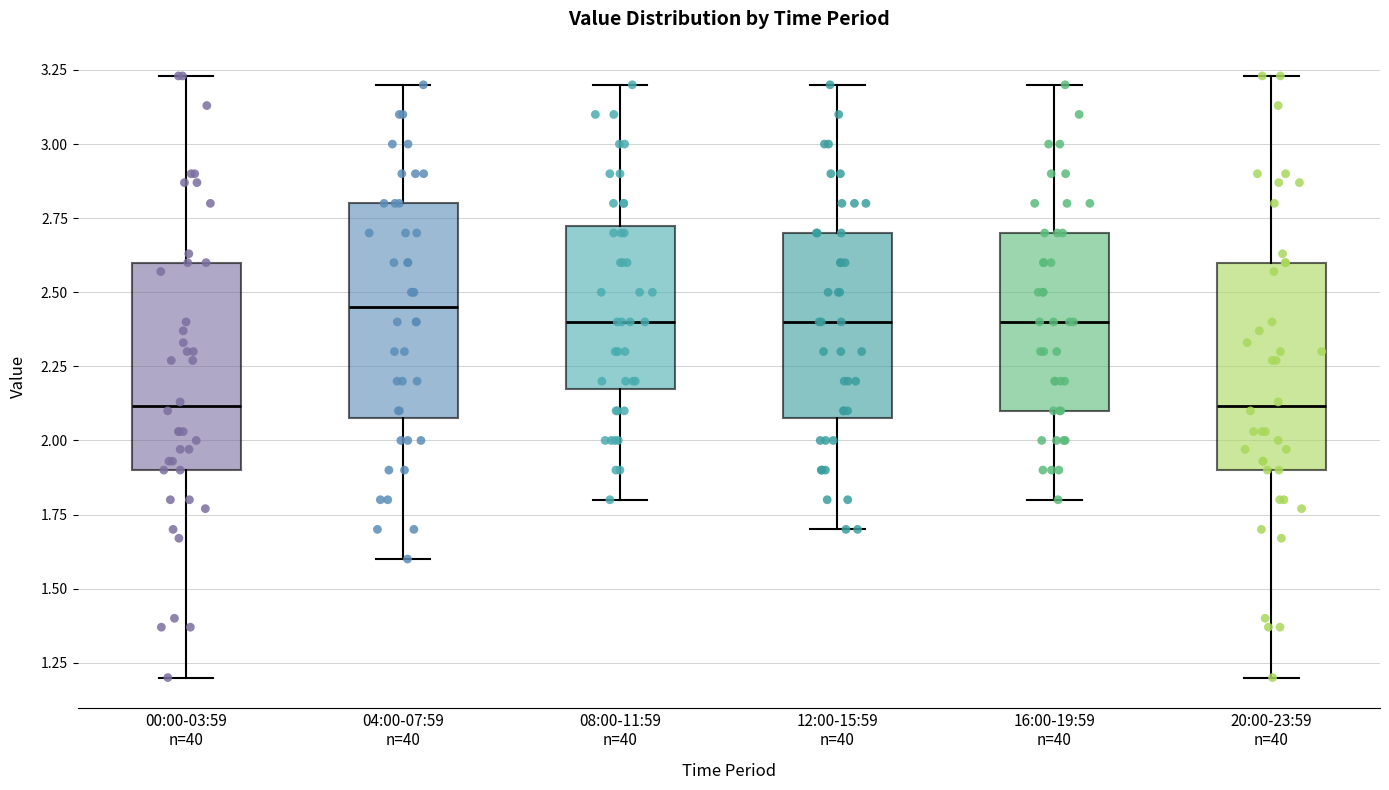

Reading left to right, read every box against the y-axis: the position of its median line, the range the box covers, and the ends of its whiskers. The values are not printed on the chart, so give them approximately, as read against the axis.

00:00-03:59 n=40: median 2.10, box 1.90 to 2.60, whiskers 1.20 to 3.25
04:00-07:59 n=40: median 2.45, box 2.10 to 2.80, whiskers 1.60 to 3.20
08:00-11:59 n=40: median 2.40, box 2.20 to 2.75, whiskers 1.80 to 3.20
12:00-15:59 n=40: median 2.40, box 2.10 to 2.70, whiskers 1.70 to 3.20
16:00-19:59 n=40: median 2.40, box 2.10 to 2.70, whiskers 1.80 to 3.20
20:00-23:59 n=40: median 2.10, box 1.90 to 2.60, whiskers 1.20 to 3.25